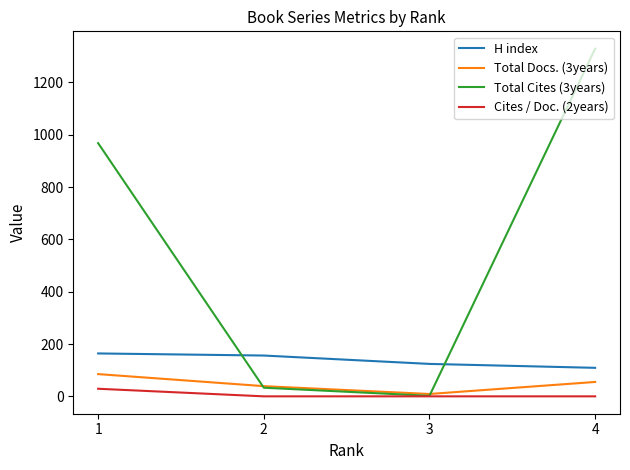

Rank the series by their maximum value, from lowest to highest.

Cites / Doc. (2years), Total Docs. (3years), H index, Total Cites (3years)